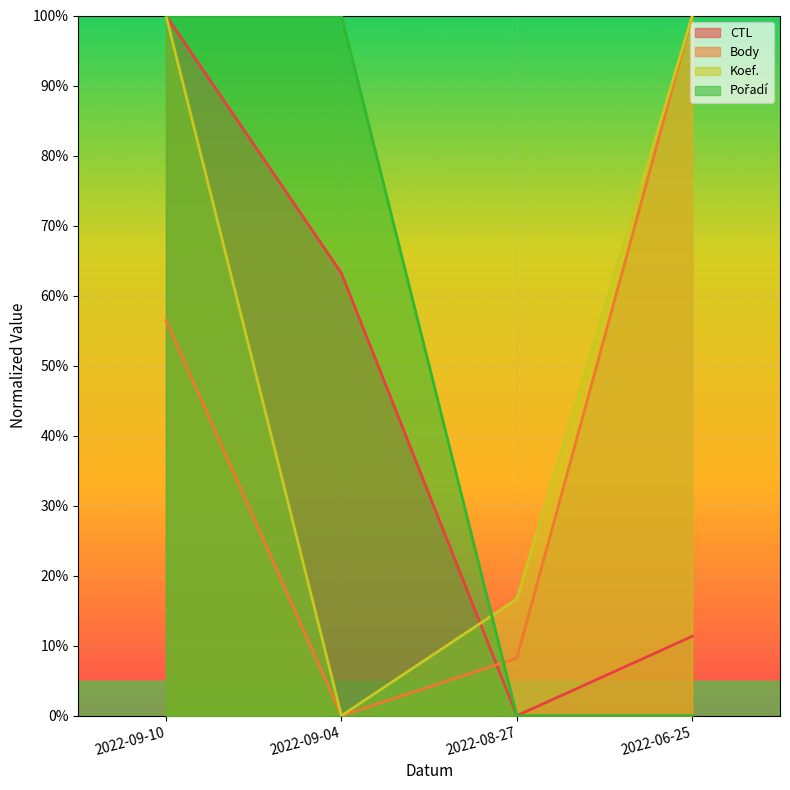

Reading right to left, extract all data points from this chart.

CTL: 2022-06-25=11.3	2022-08-27=0.0	2022-09-04=63.2	2022-09-10=100.0
Body: 2022-06-25=100.0	2022-08-27=8.2	2022-09-04=0.0	2022-09-10=56.5
Koef.: 2022-06-25=100.0	2022-08-27=16.7	2022-09-04=0.0	2022-09-10=100.0
Pořadí: 2022-06-25=0.0	2022-08-27=0.0	2022-09-04=100.0	2022-09-10=100.0